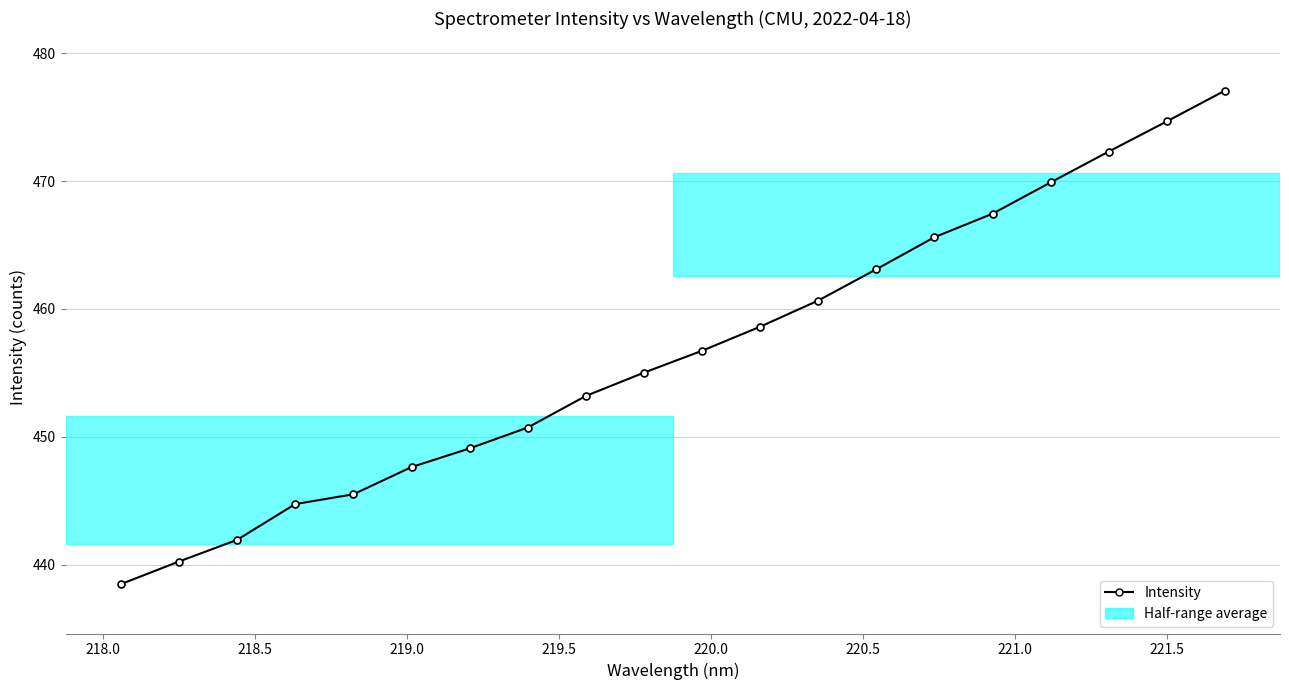

What is the value of the 20th point from the left?

477.1